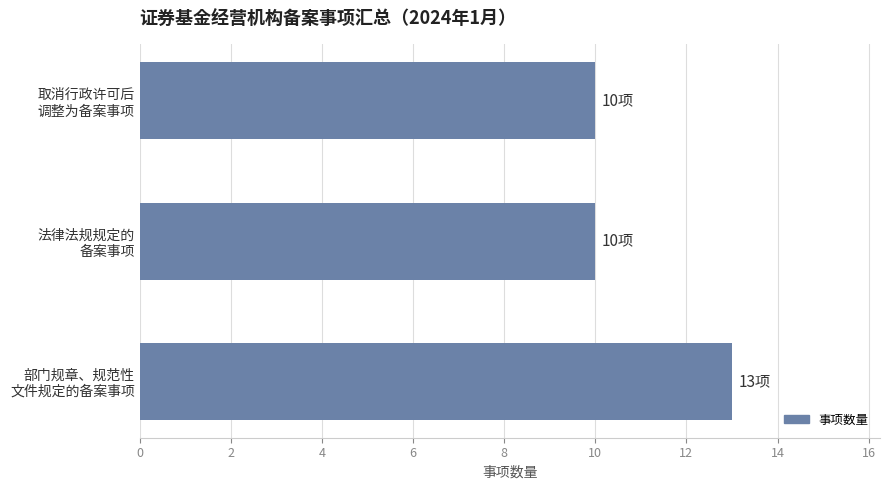

Count the values in the range 10 to 13.

3